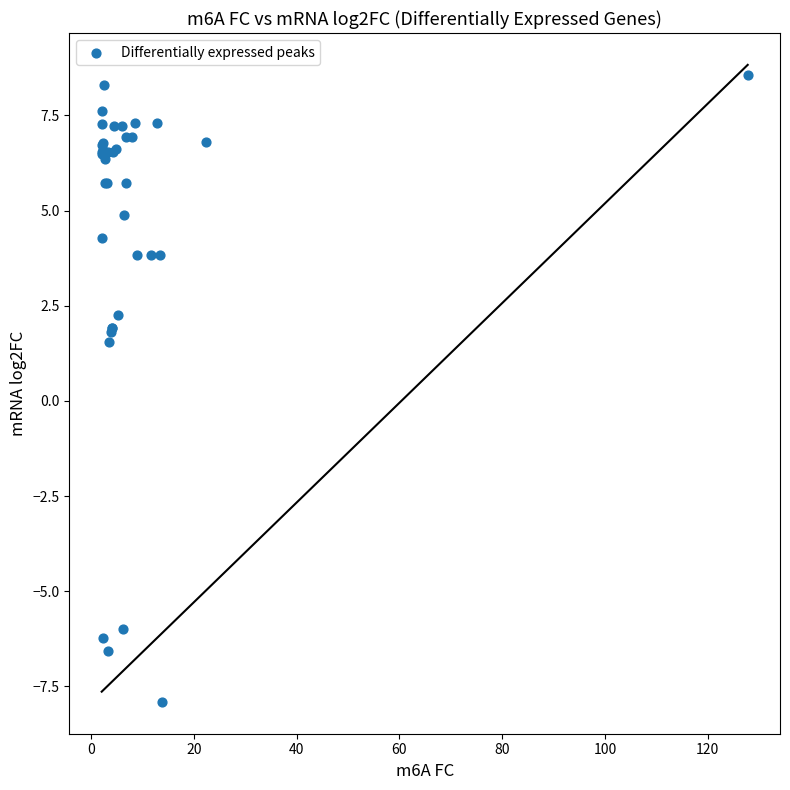

What Y value in the scatter plot is closest to 0?

1.5